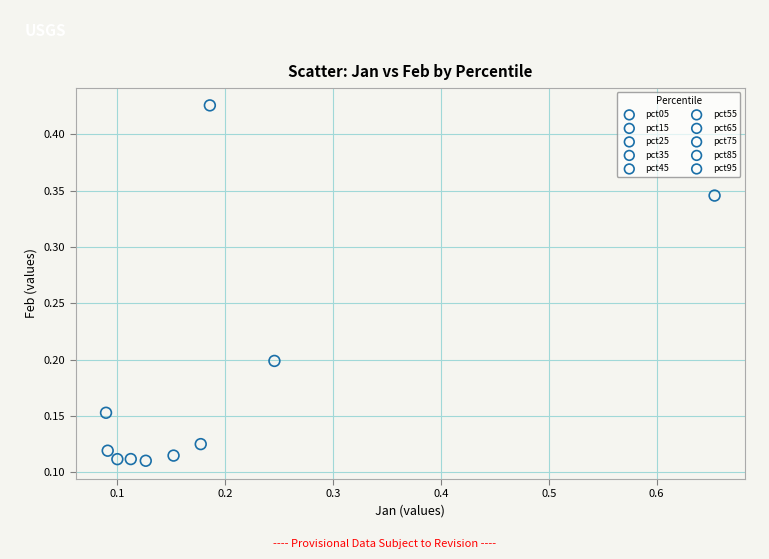

What are all the series names shown in the legend?

pct05, pct15, pct25, pct35, pct45, pct55, pct65, pct75, pct85, pct95